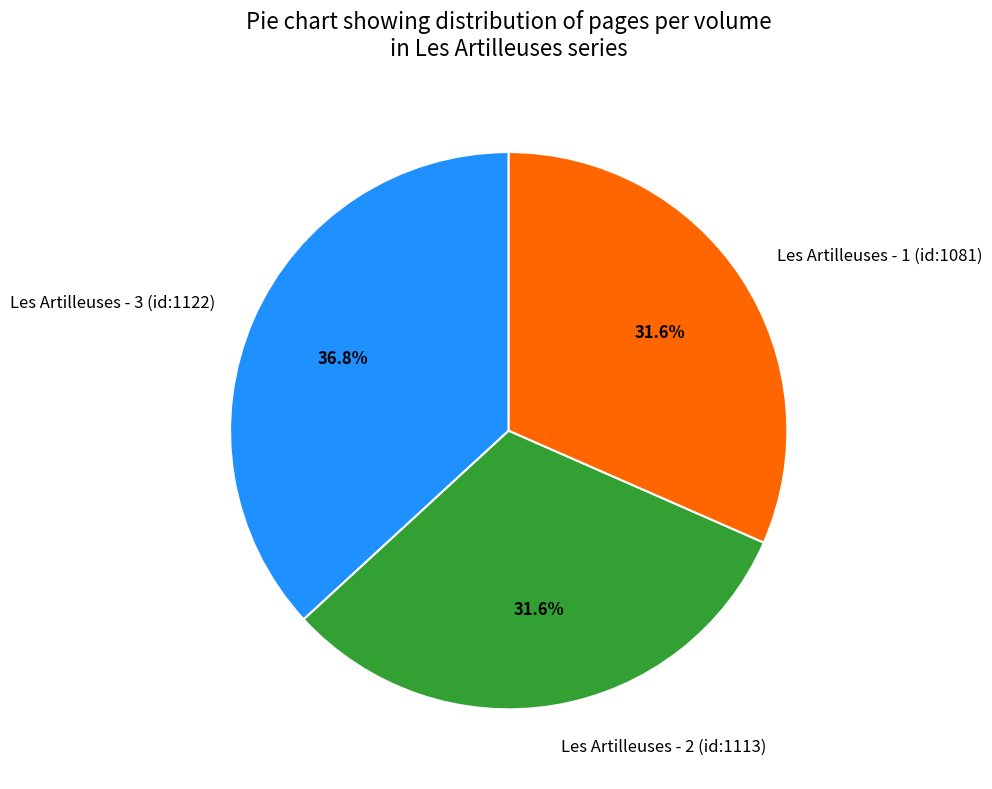

What is the largest slice in the pie chart?

Les Artilleuses - 3 (id:1122)